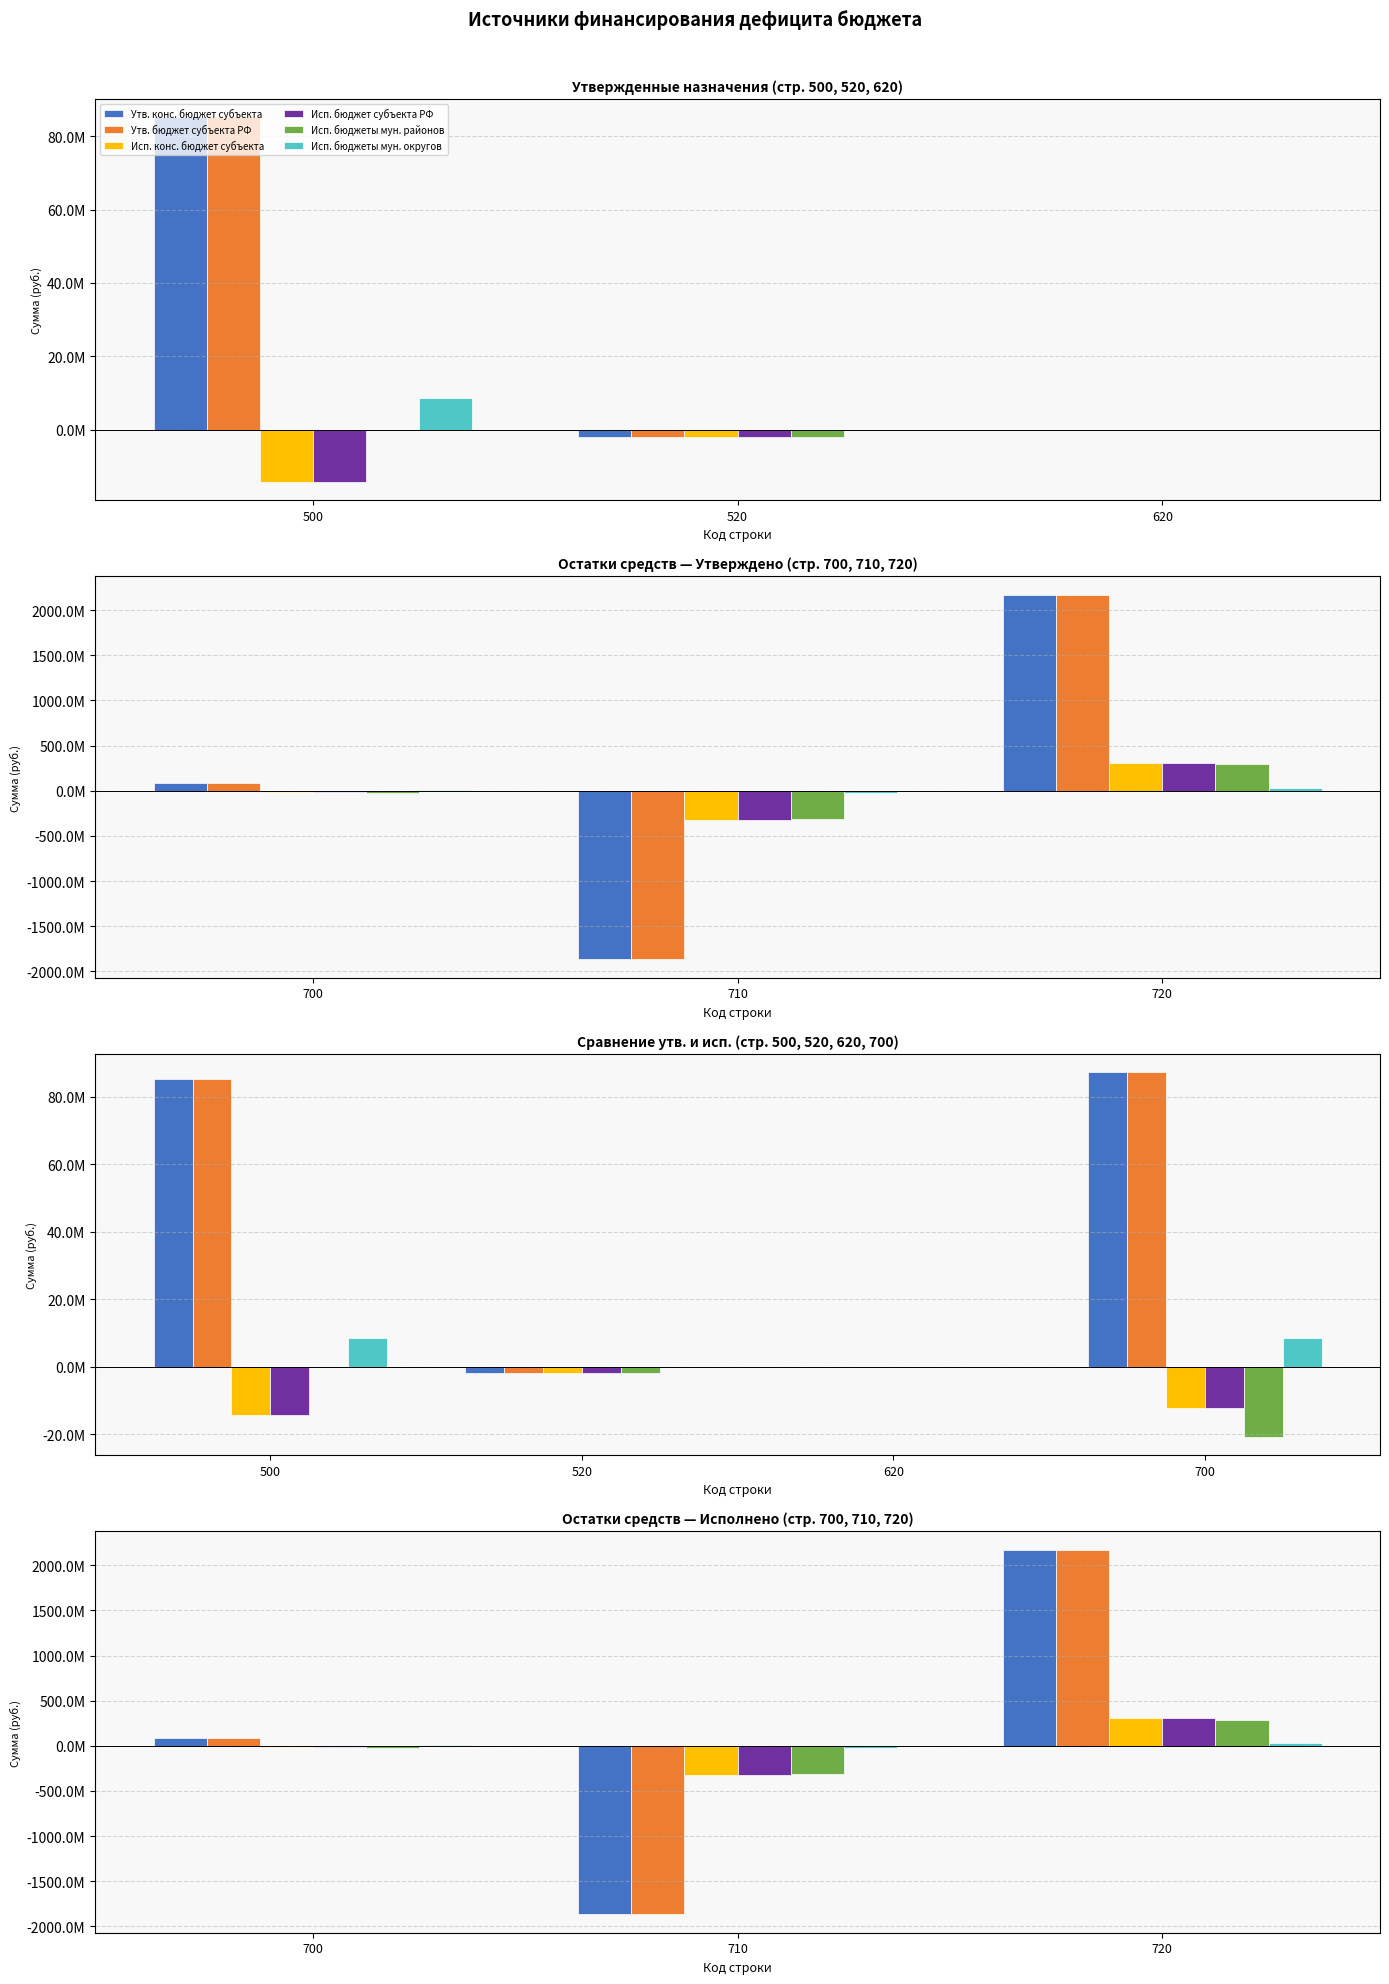

How many values in the Исп. бюджеты мун. районов series exceed -20801389?

1